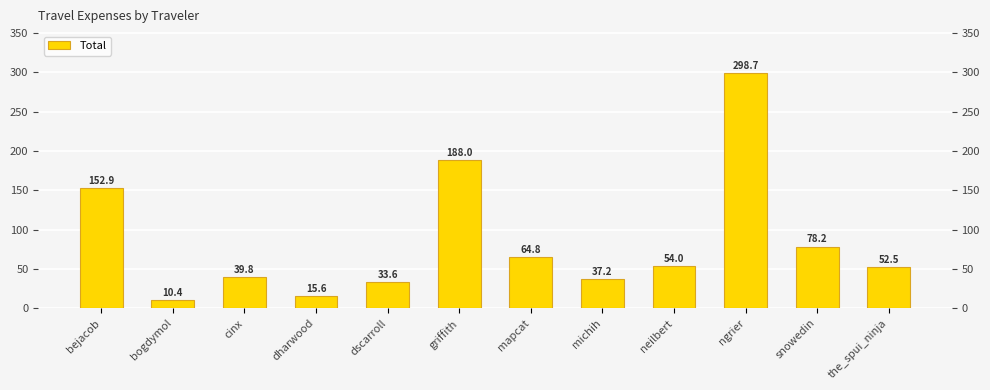

Reading left to right, what are all the values shown in this chart?

bejacob=152.9	bogdymol=10.4	cinx=39.8	dharwood=15.6	dscarroll=33.6	griffith=188.0	mapcat=64.8	michih=37.2	neilbert=54.0	ngrier=298.7	snowedin=78.2	the_spui_ninja=52.5